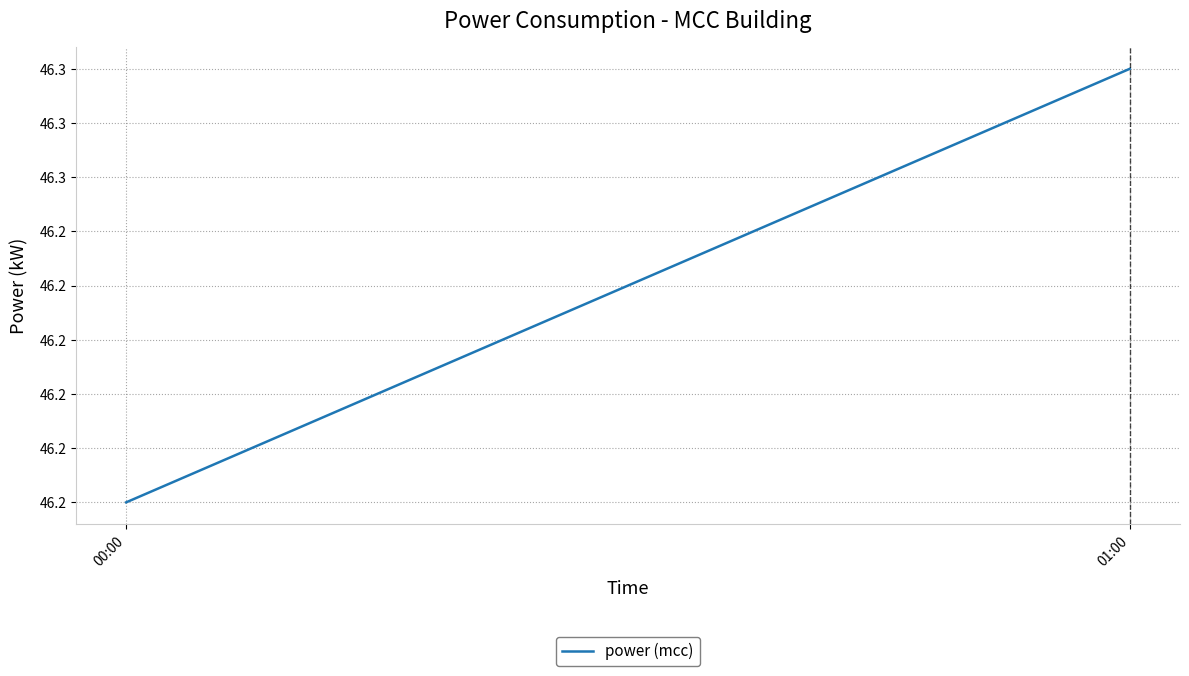

What is the greatest value displayed?

46.3